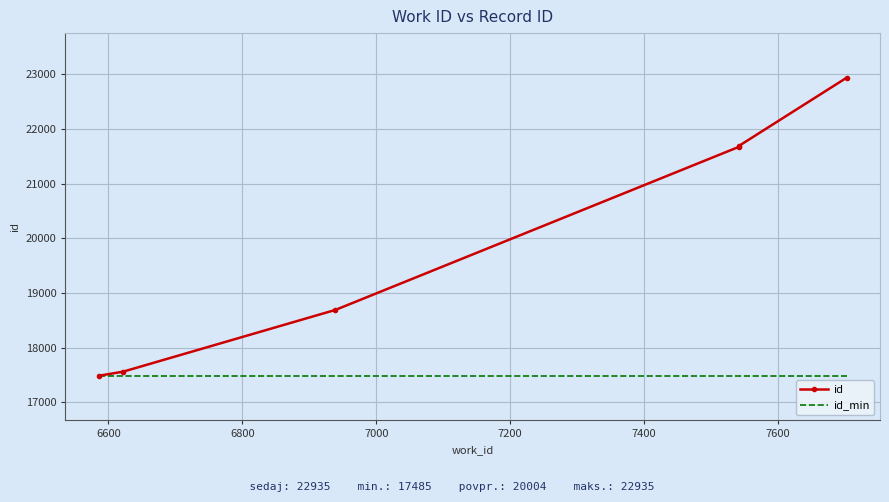

The id_min series shows 17485 at 7200. True or false?

True